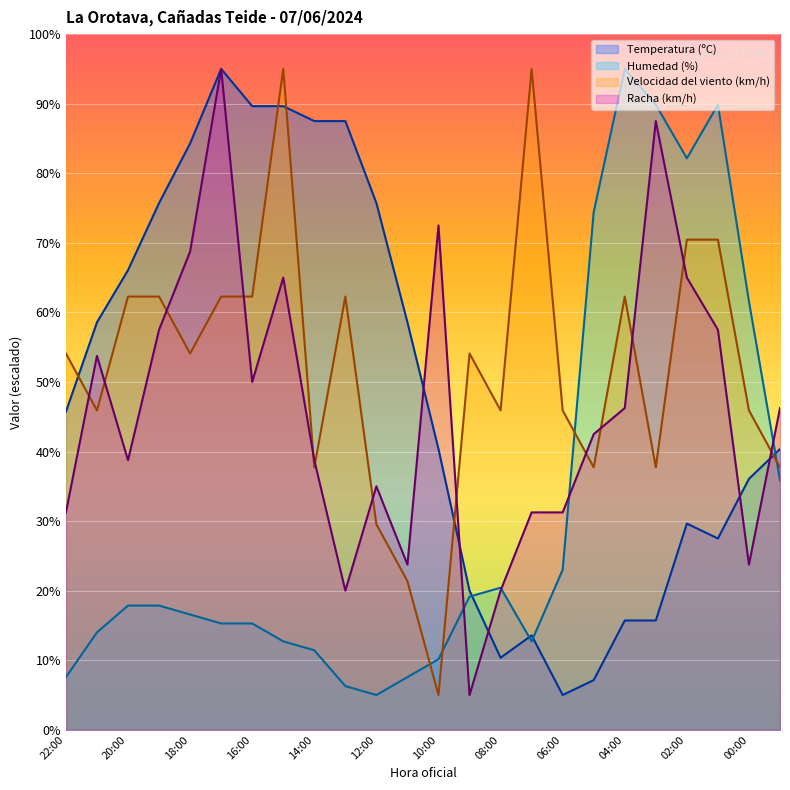

Reading left to right, list all the values displayed in this chart.

Temperatura (ºC): 45.7	58.6	66.1	75.7	84.3	95.0	89.6	89.6	87.5	87.5	75.7	58.6	40.4	20.0	10.4	13.6	5.0	7.1	15.7	15.7	29.6	27.5	36.1	40.4
Humedad (%): 7.6	14.0	17.9	17.9	16.6	15.3	15.3	12.7	11.4	6.3	5.0	7.6	10.1	19.1	20.4	12.7	23.0	74.4	95.0	89.9	82.1	89.9	61.6	35.9
Velocidad del viento (km/h): 54.1	45.9	62.3	62.3	54.1	62.3	62.3	95.0	37.7	62.3	29.5	21.4	5.0	54.1	45.9	95.0	45.9	37.7	62.3	37.7	70.5	70.5	45.9	37.7
Racha (km/h): 31.2	53.8	38.8	57.5	68.8	95.0	50.0	65.0	38.8	20.0	35.0	23.8	72.5	5.0	20.0	31.2	31.2	42.5	46.2	87.5	65.0	57.5	23.8	46.2